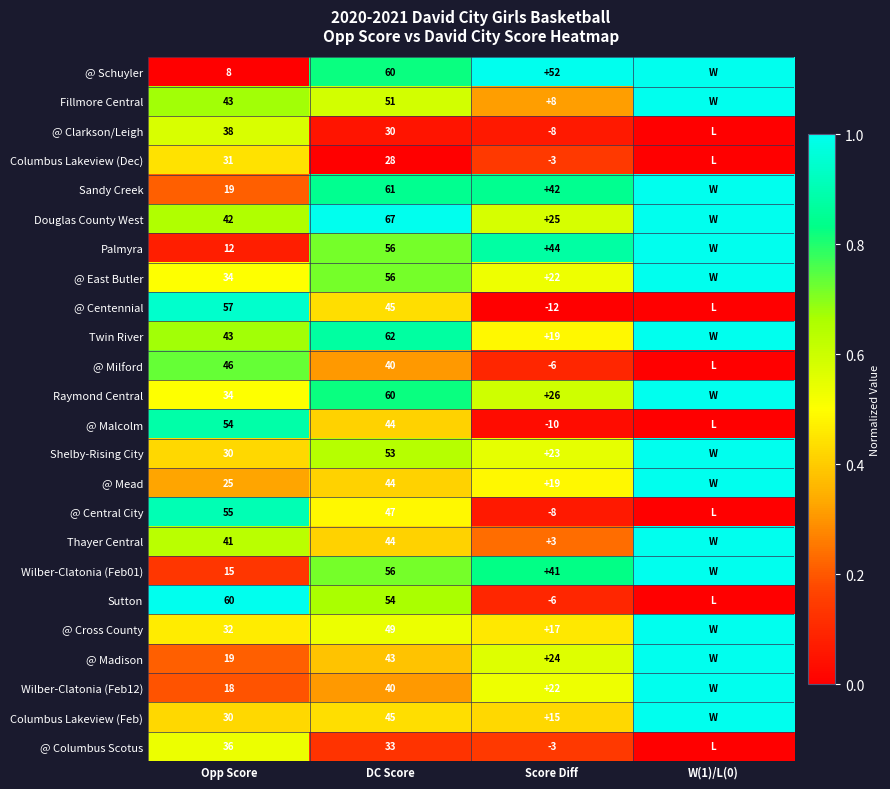

What is the total value across all series at Score Diff?

346